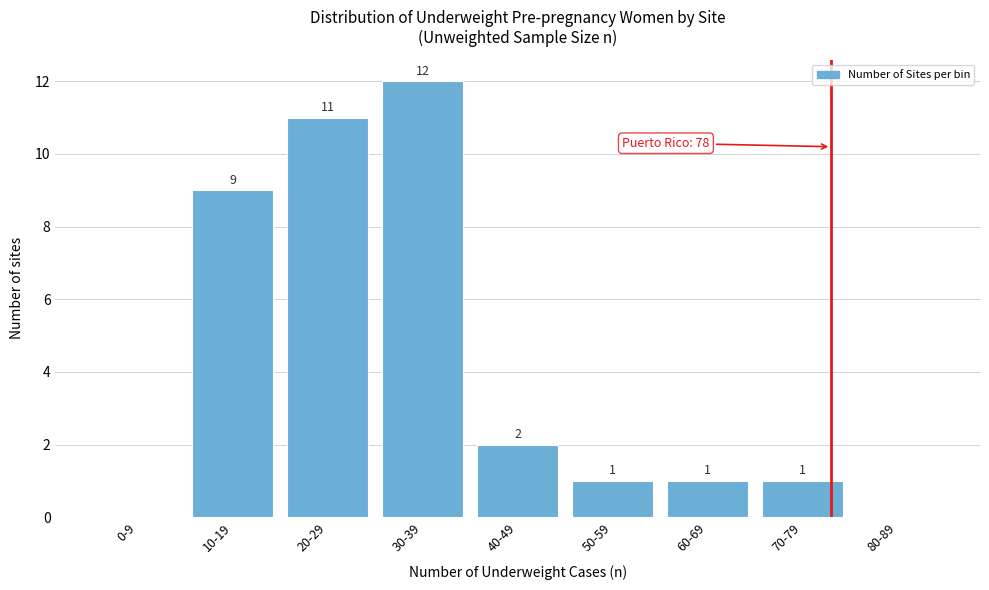

Reading left to right, extract all data points from this chart.

0-9=0	10-19=9	20-29=11	30-39=12	40-49=2	50-59=1	60-69=1	70-79=1	80-89=0